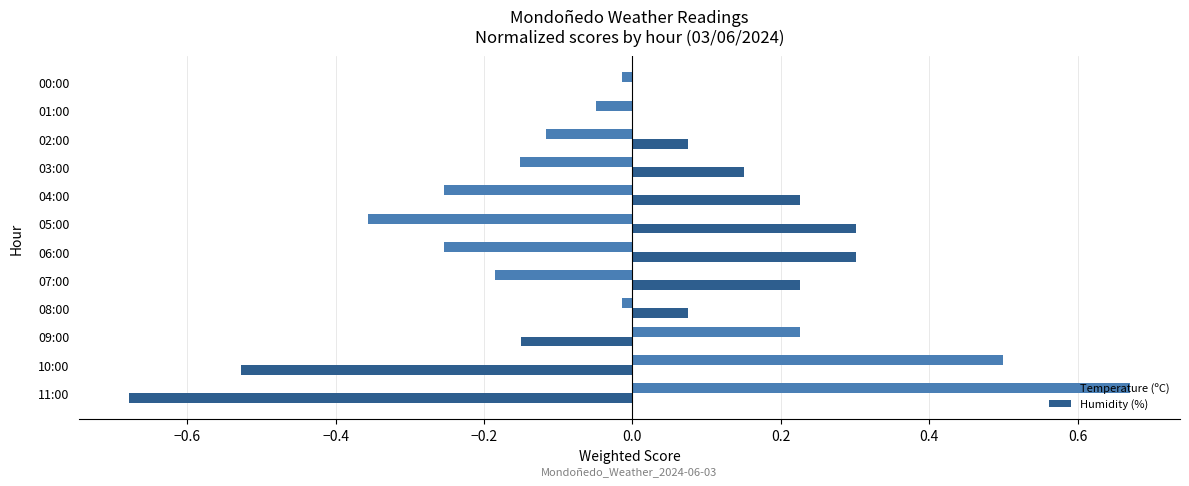

The Humidity (%) series shows 0.0 at 01:00. True or false?

True